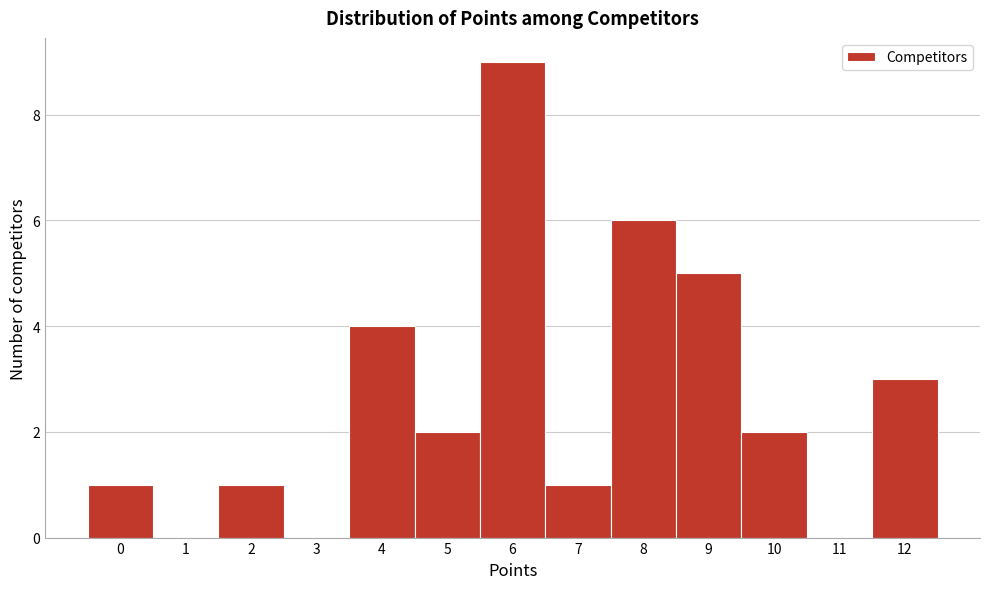

Reading left to right, transcribe all the data shown in this chart.

0=1	1=0	2=1	3=0	4=4	5=2	6=9	7=1	8=6	9=5	10=2	11=0	12=3